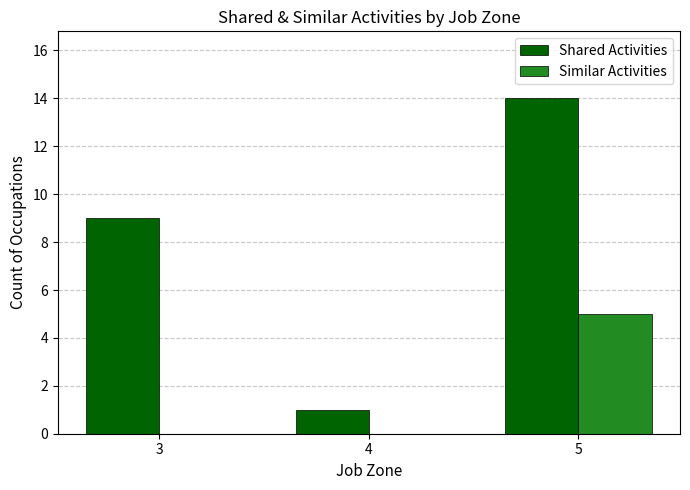

The value of Shared Activities at 4 is 1. True or false?

True